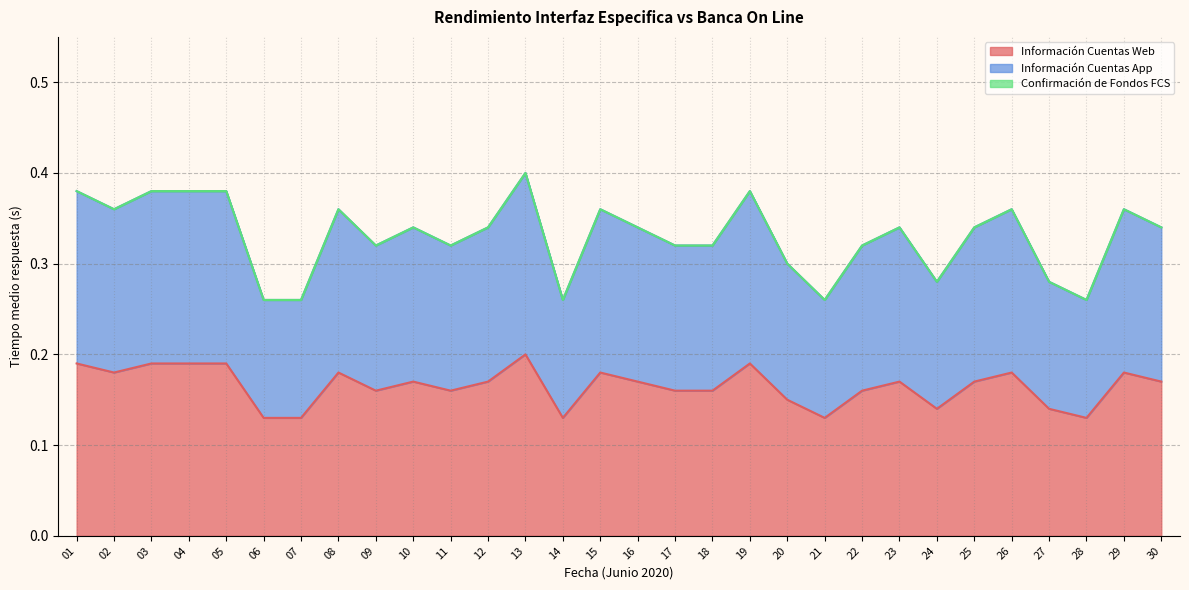

How many Información Cuentas App values are between 0 and 1?

30